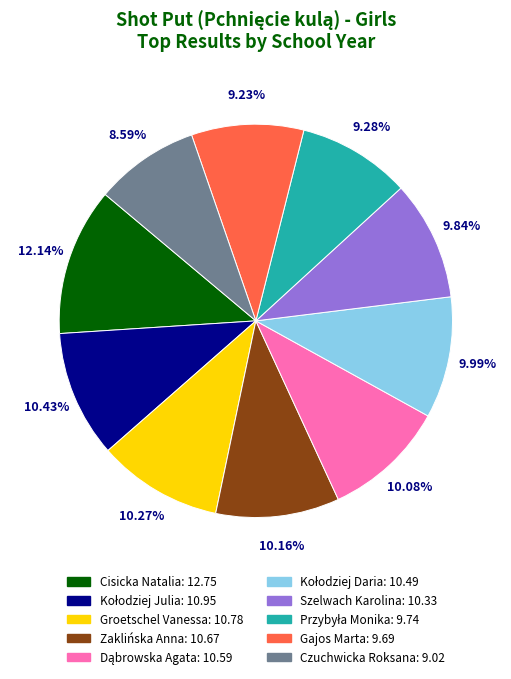

Which slice is the smallest?

Czuchwicka Roksana